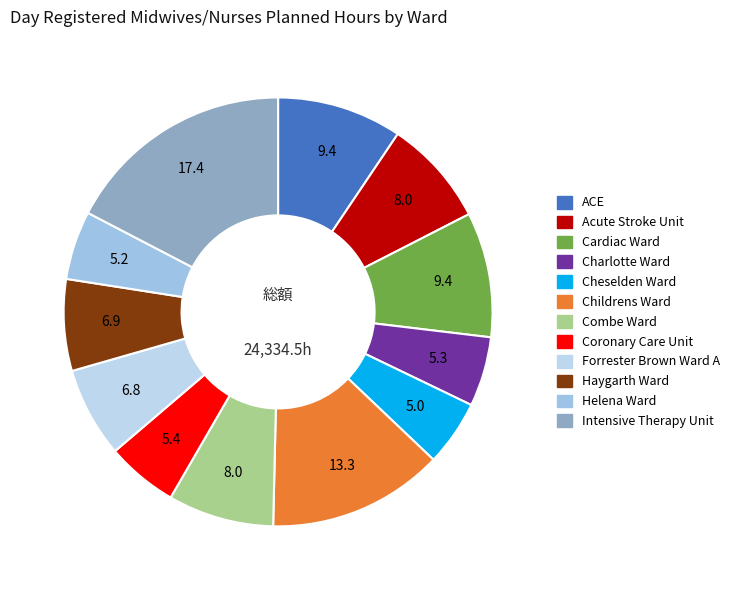

The Childrens Ward slice represents 25% of the pie. True or false?

False